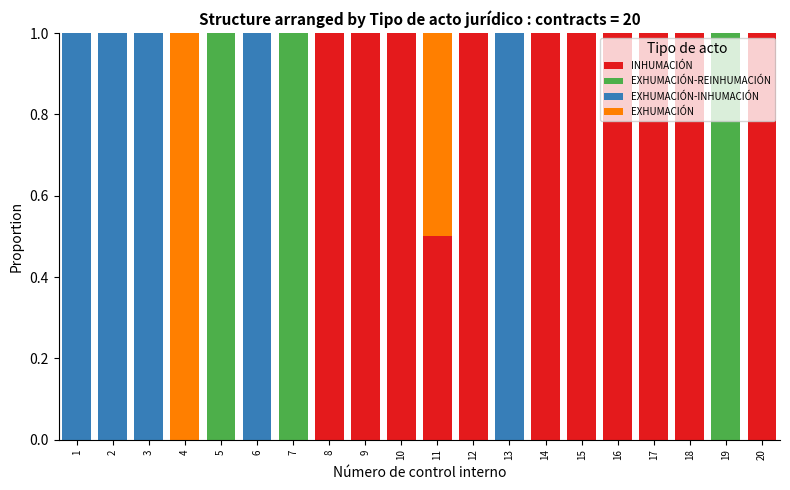

What is the total value across all series at 2?

1.0